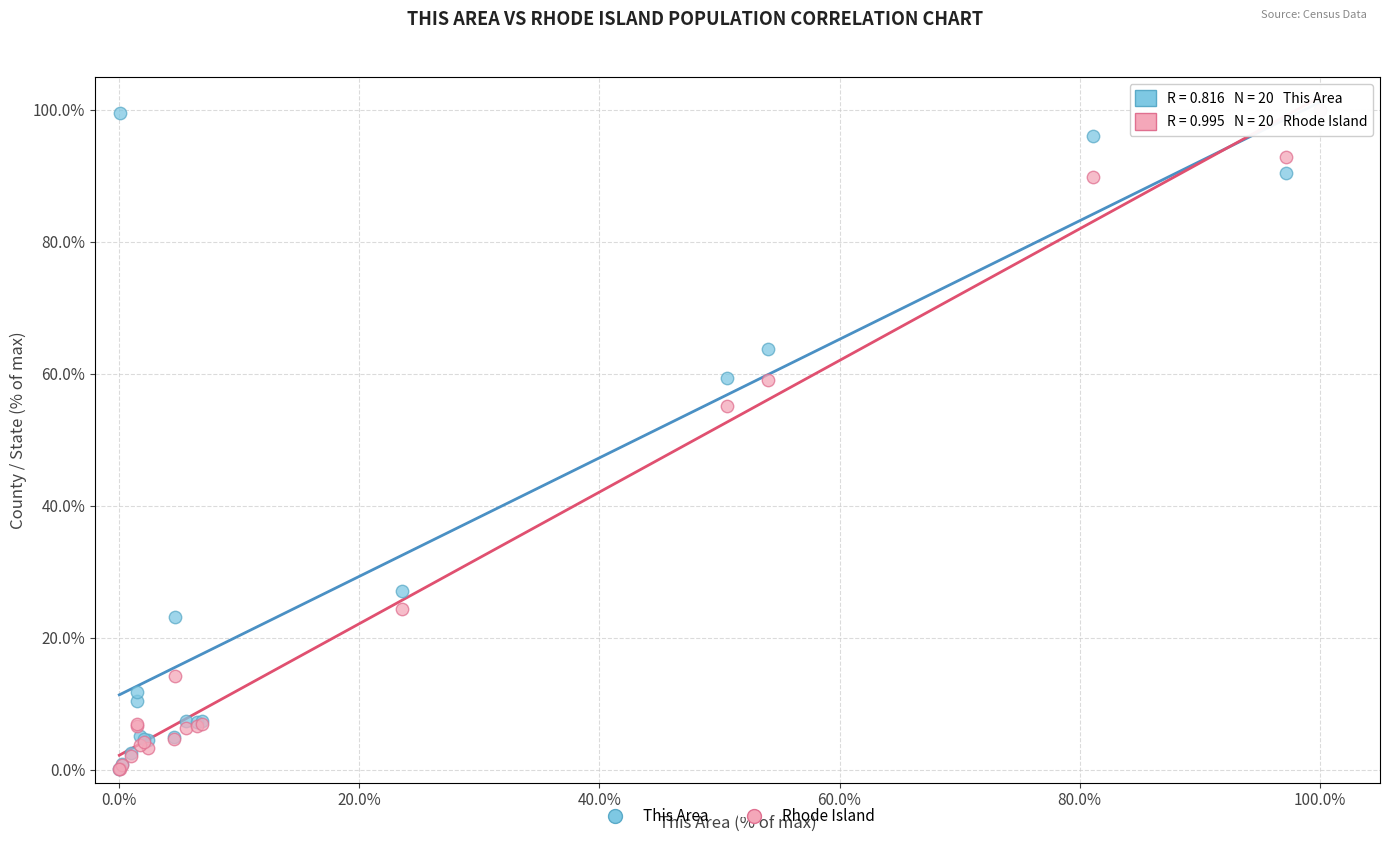

Across all series, what Y value is closest to 50?

55.1